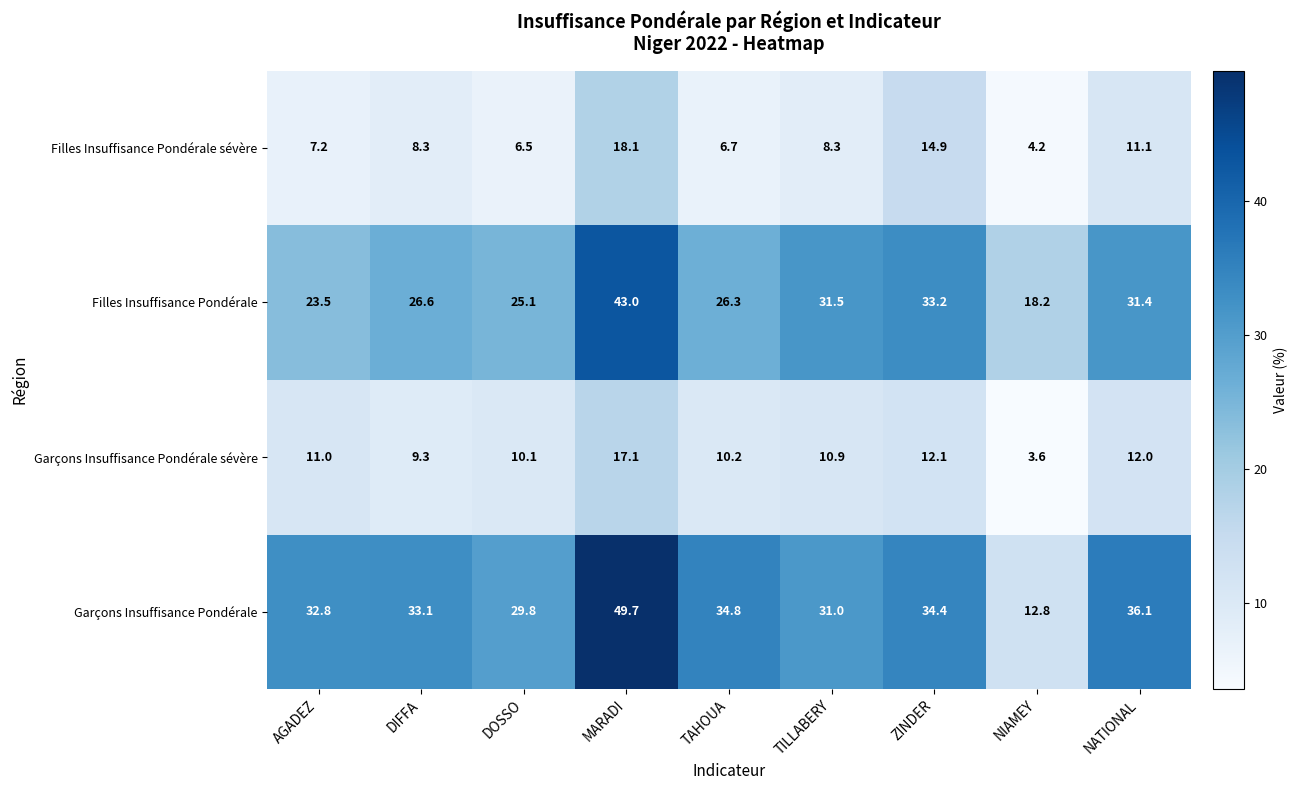

Rank the series at NIAMEY from highest to lowest value.

Filles Insuffisance Pondérale, Garçons Insuffisance Pondérale, Filles Insuffisance Pondérale sévère, Garçons Insuffisance Pondérale sévère